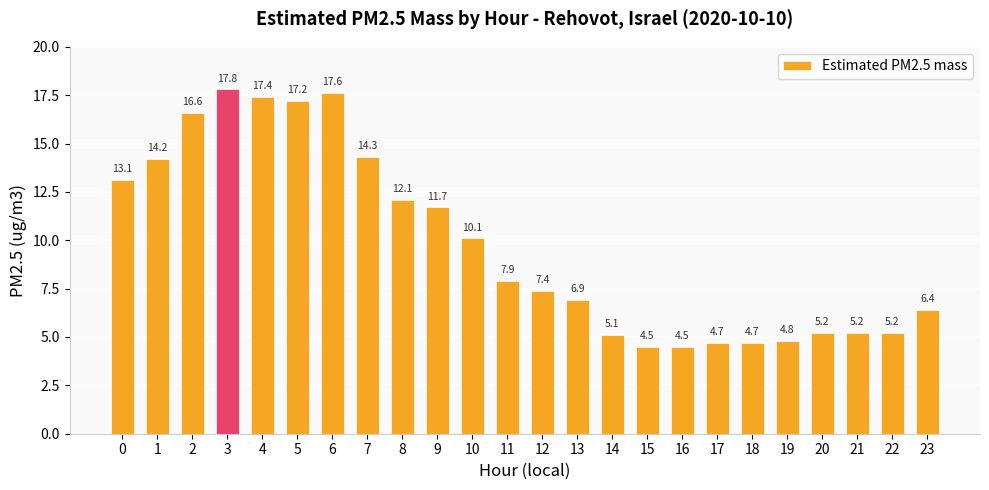

True or false: the data shows 14.2 at 1.

True